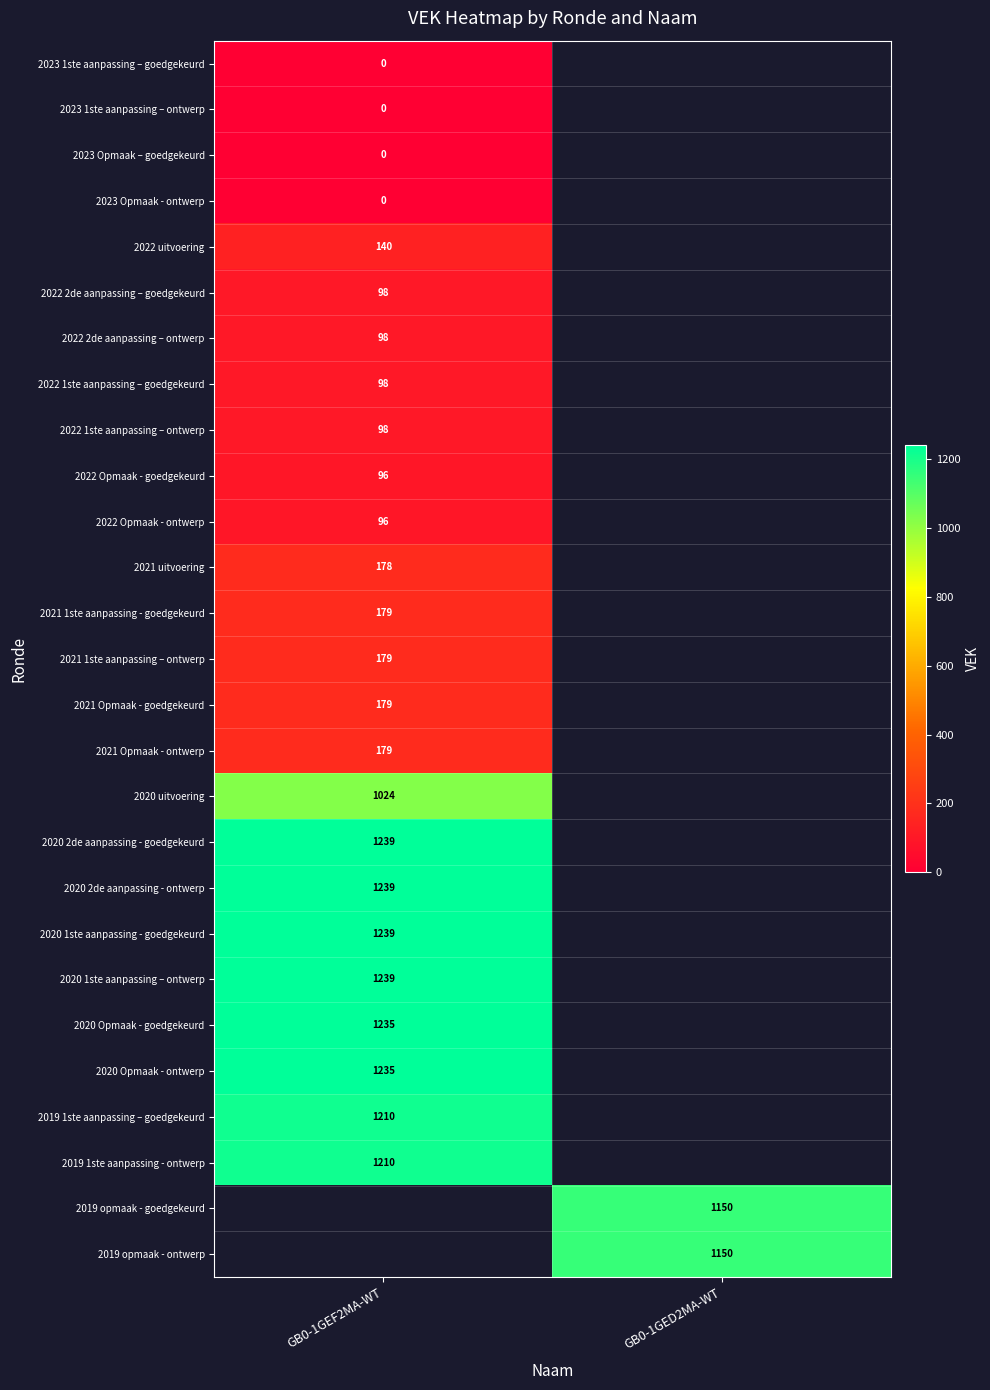

Is the value of 2021 1ste aanpassing – ontwerp at GB0-1GEF2MA-WT greater than the value of 2019 1ste aanpassing – goedgekeurd at GB0-1GEF2MA-WT?

No